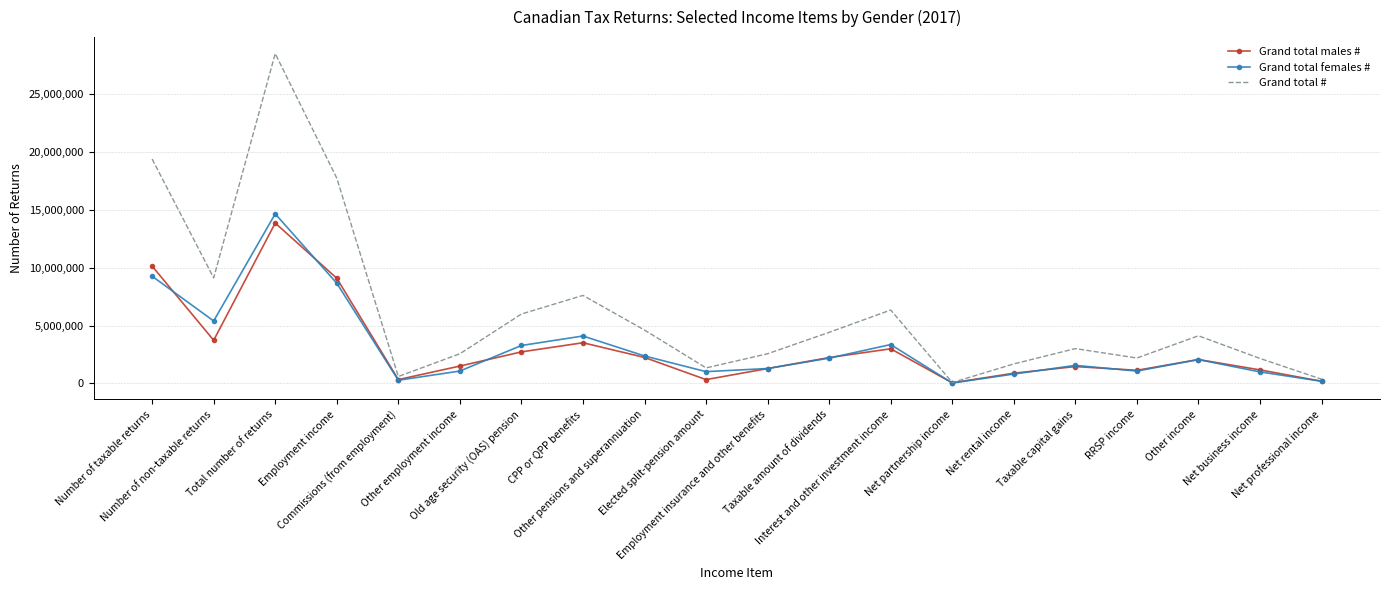

At which label is Grand total males # closest to 6952810?

Employment income